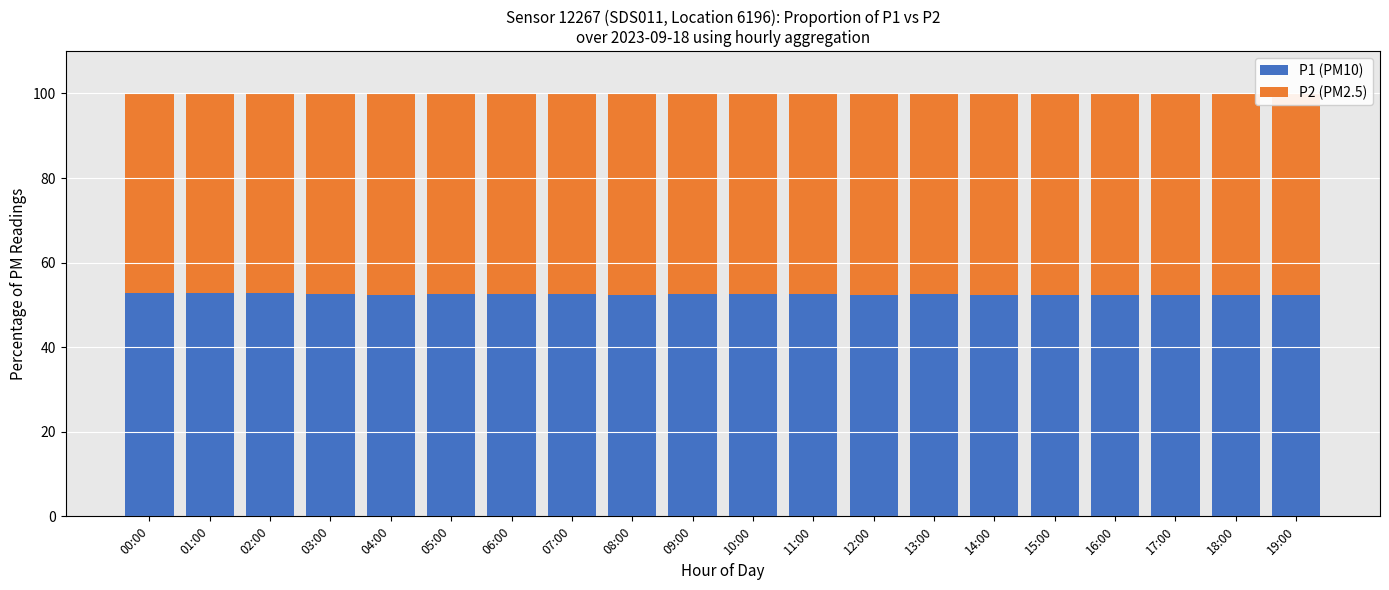

What is the maximum value for P1 (PM10)?

52.9